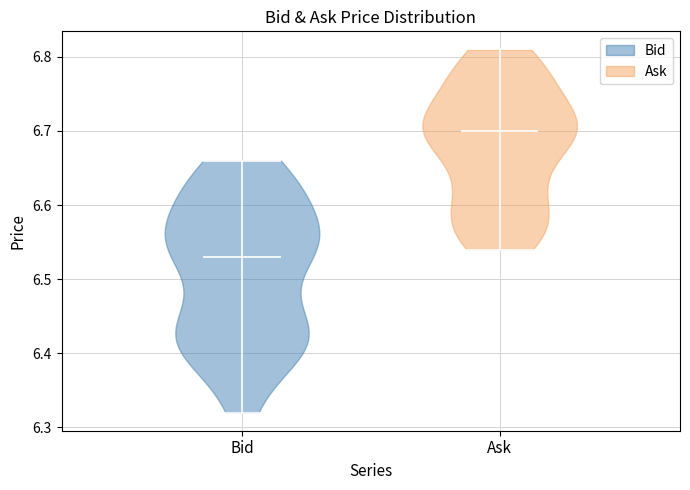

Which violin has the highest median line?

Ask